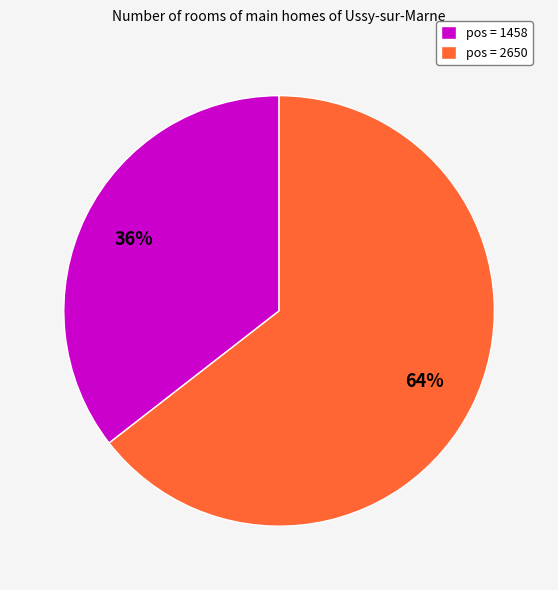

To the nearest percent, what is the combined percentage of pos = 2650 and pos = 1458?

100%